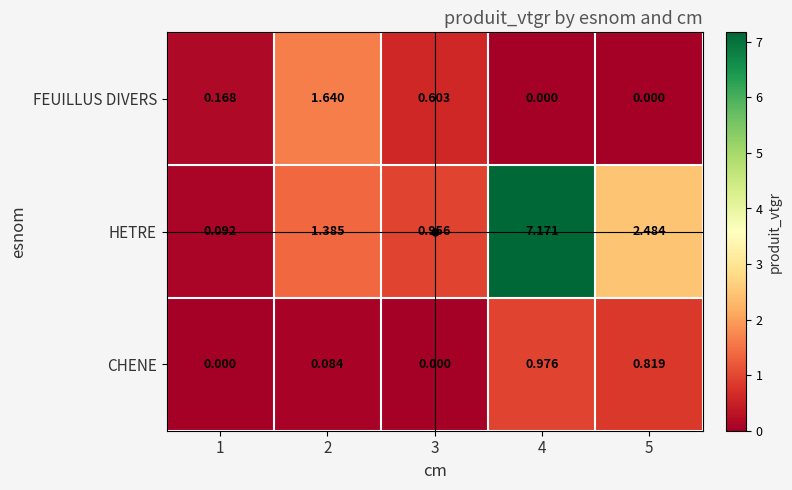

At 3, list the series in order from smallest to largest.

CHENE, FEUILLUS DIVERS, HETRE